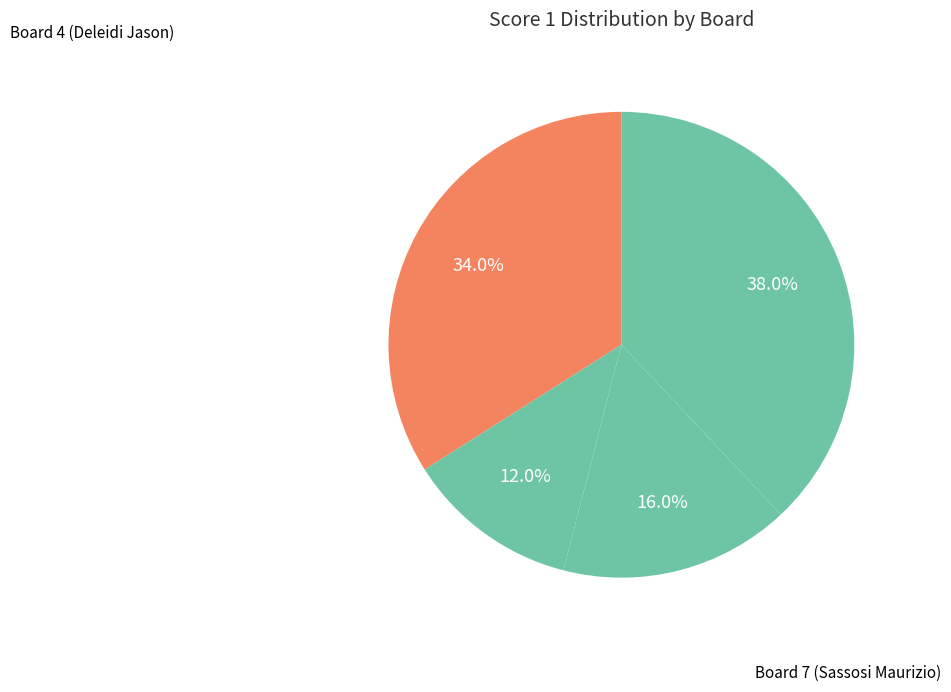

Count the number of slices in the pie.

4